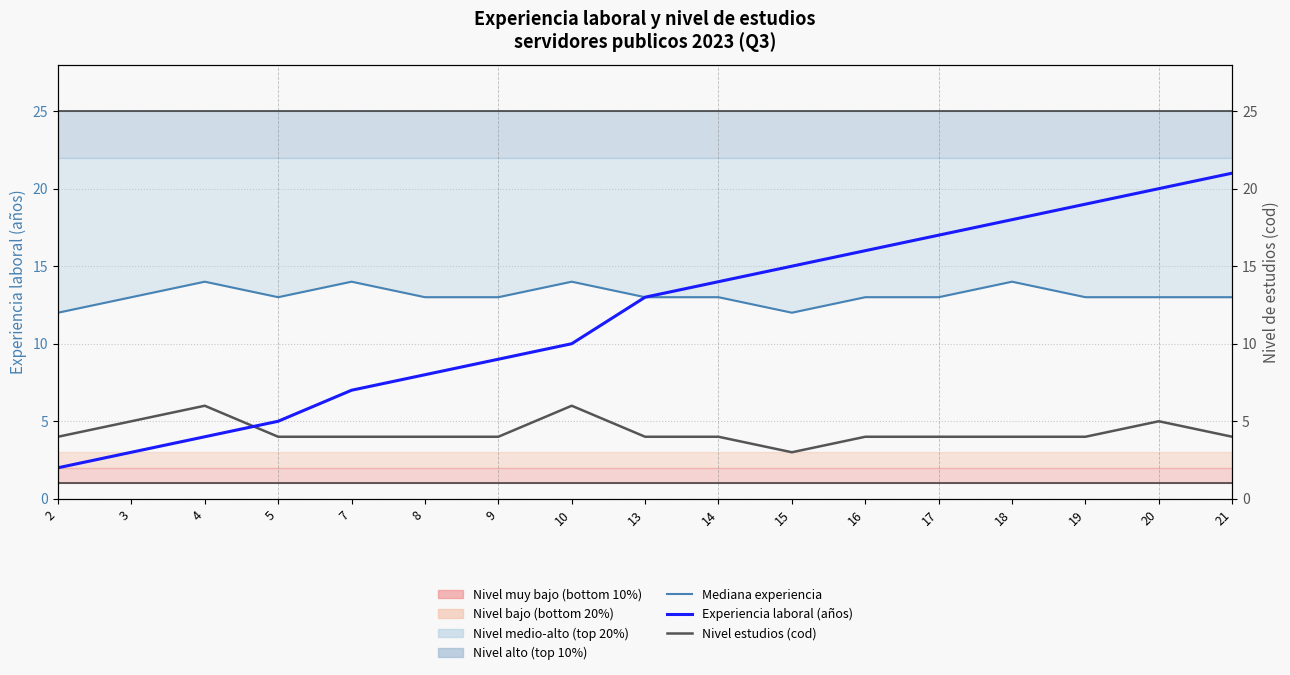

Is the value of Nivel estudios (cod) at 21 greater than the value of Experiencia laboral (años) at 13?

No